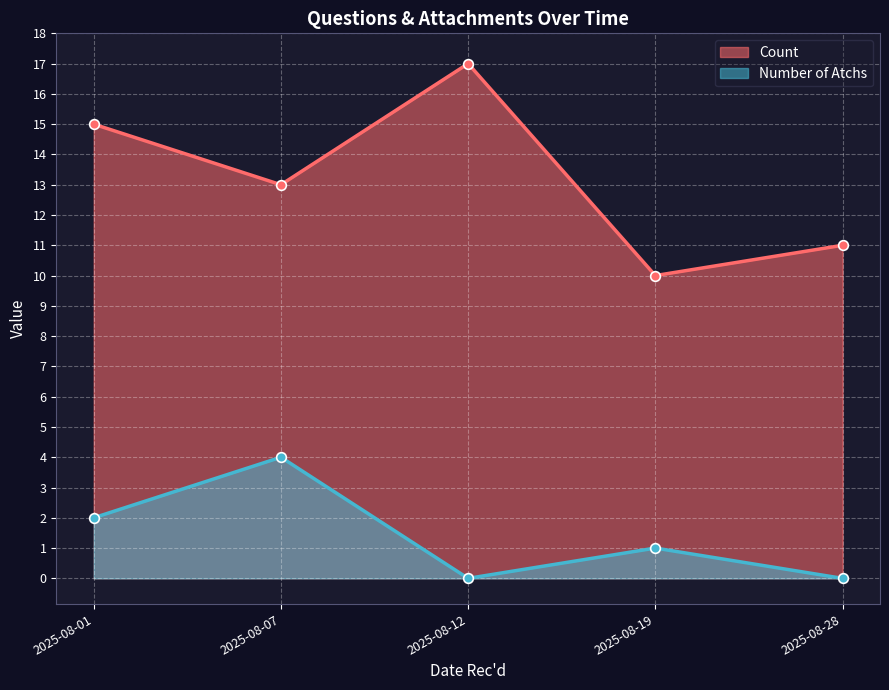

True or false: Count has a value of 13 at 2025-08-07.

True